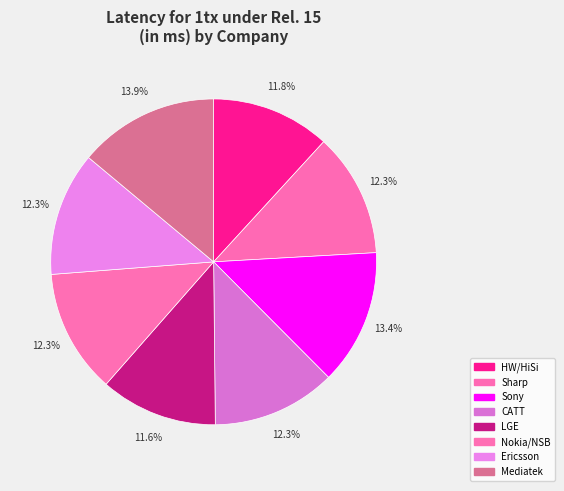

To the nearest percent, what portion does CATT represent?

12%